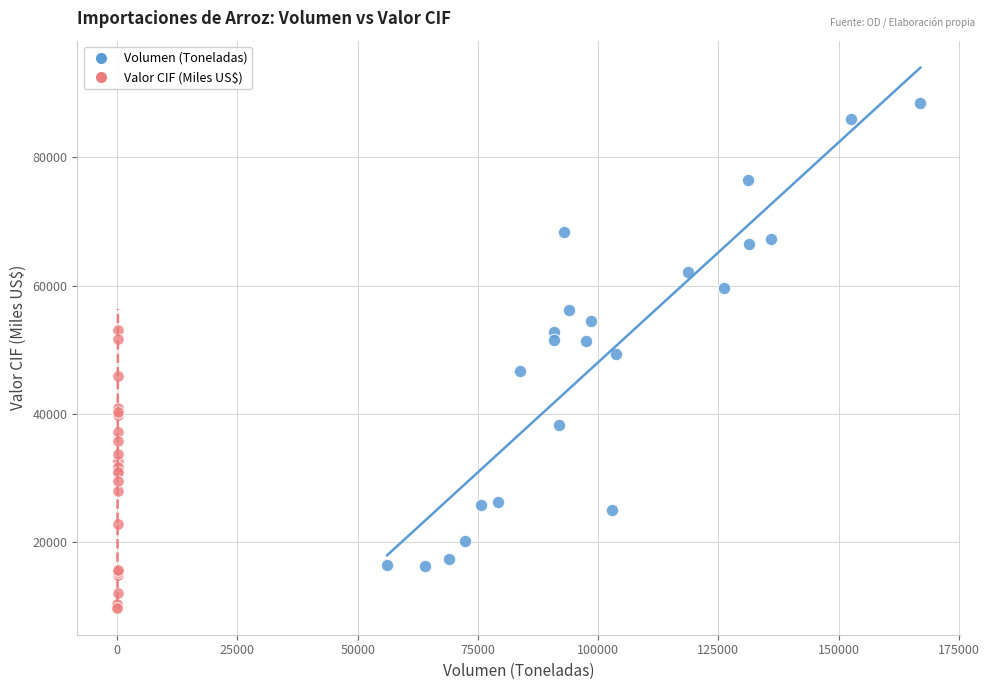

Which series reaches the maximum Y coordinate?

Volumen (Toneladas)